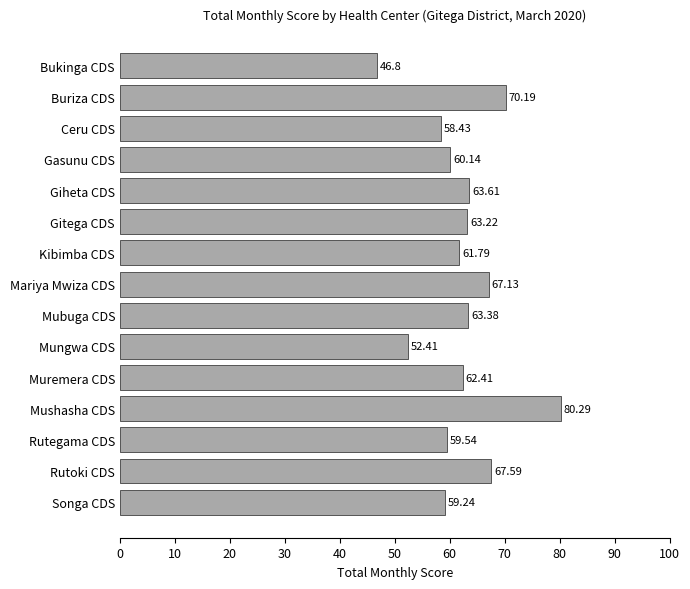

What is the label of the 1st bar from the bottom?

Songa CDS